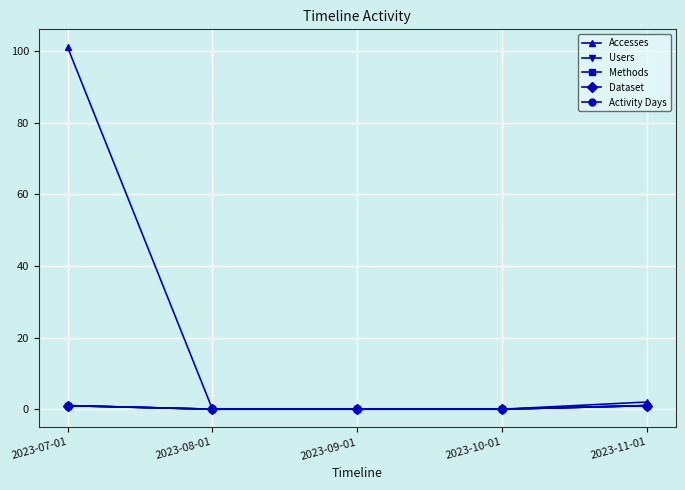

Is this an area chart (filled region under the line)?

No